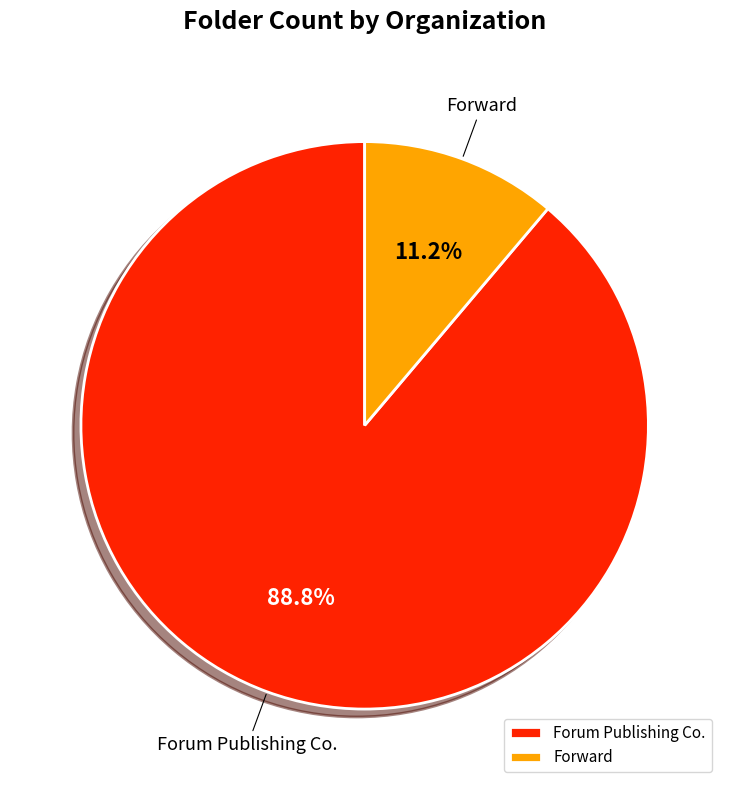

Is the sum of Forum Publishing Co. and Forward greater than half?

Yes